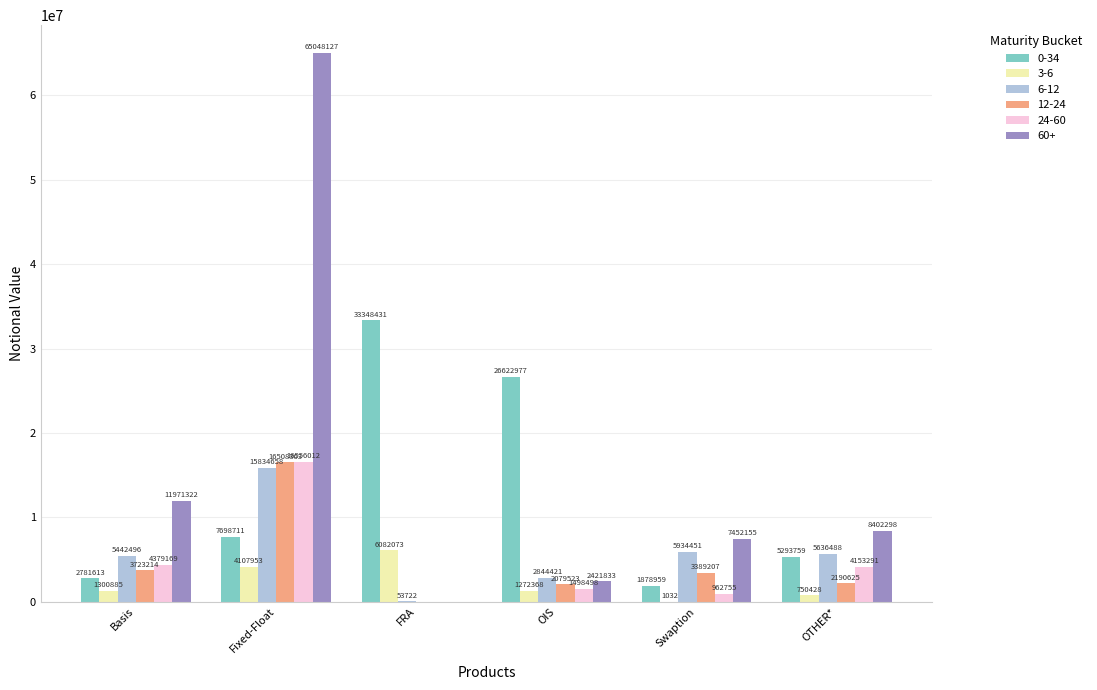

What is the spread (max minus min) of values at Swaption?

7451123